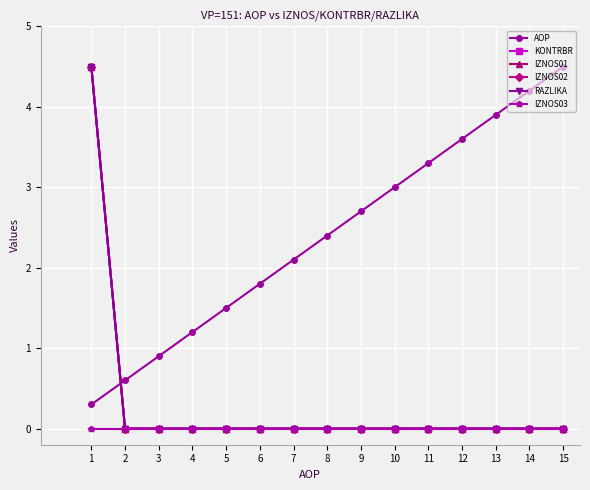

What is the spread (max minus min) of values at 8?

2.4